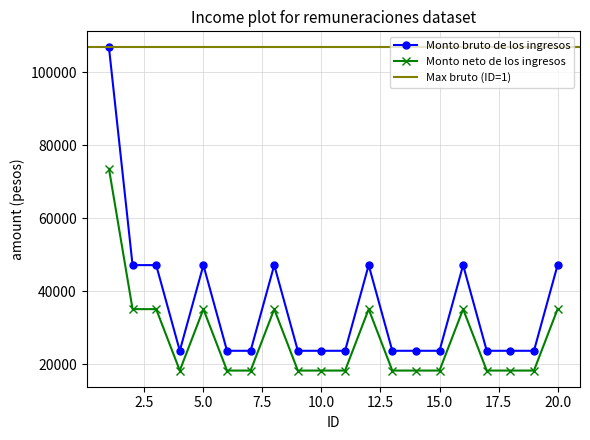

At which category does Monto neto de los ingresos reach its first local valley?

4